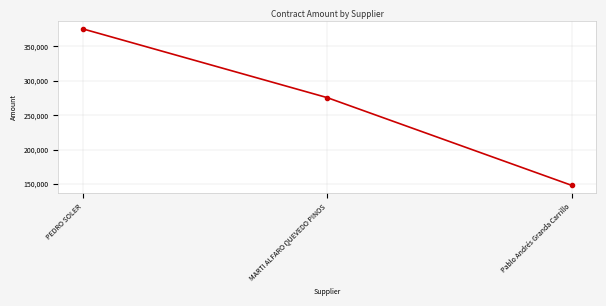

What is the value of the 3rd point from the left?

148000.0